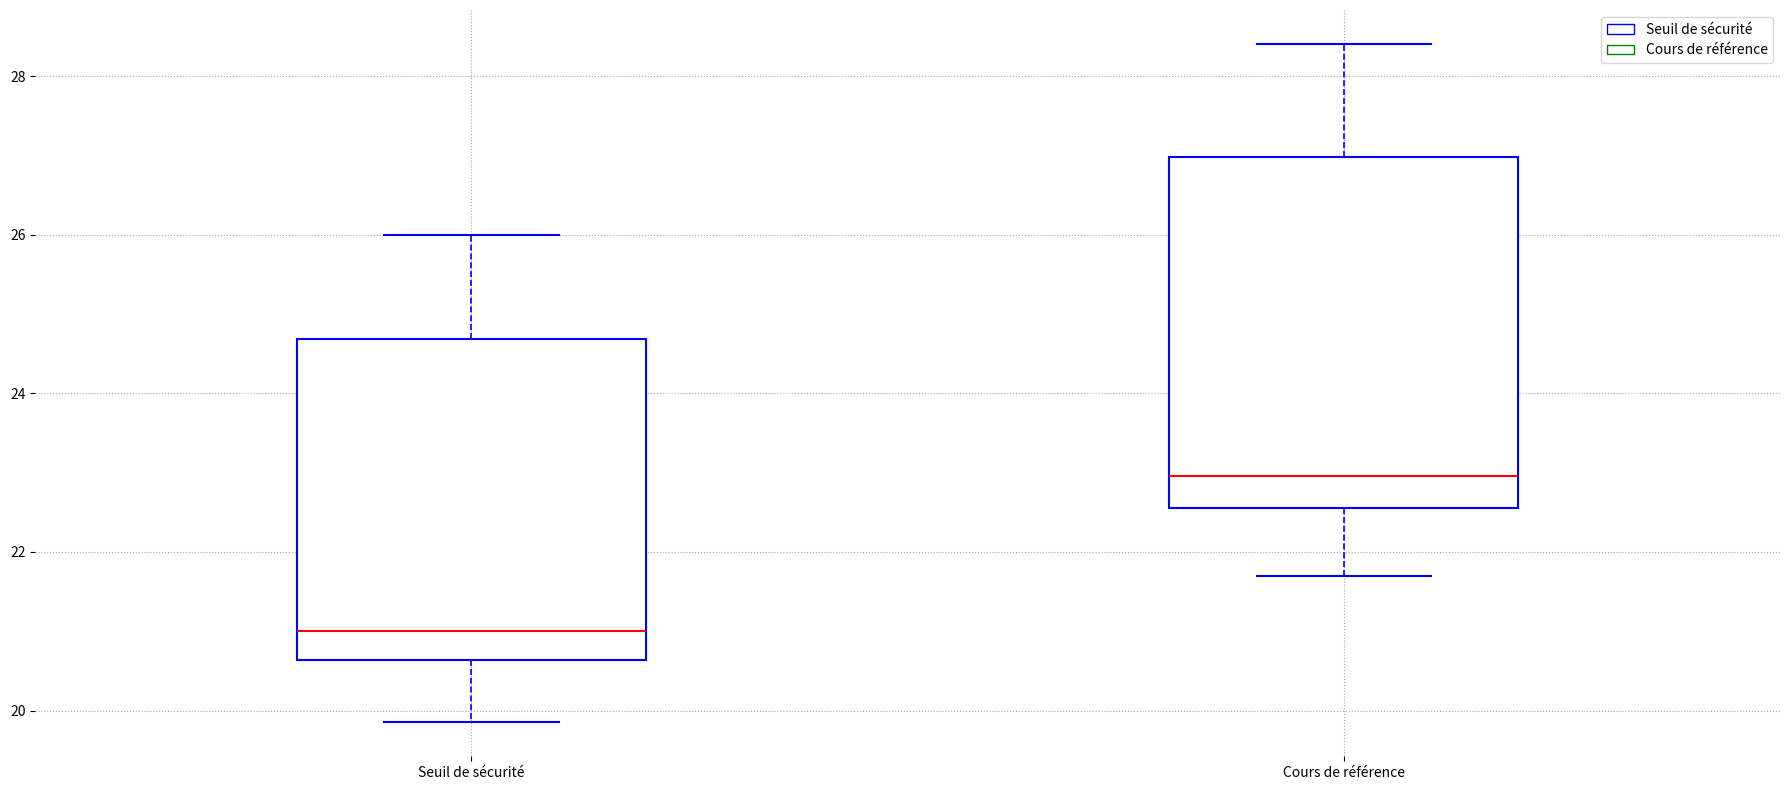

Comparing the boxes themselves (not the whiskers), which one is the tallest?

Cours de référence